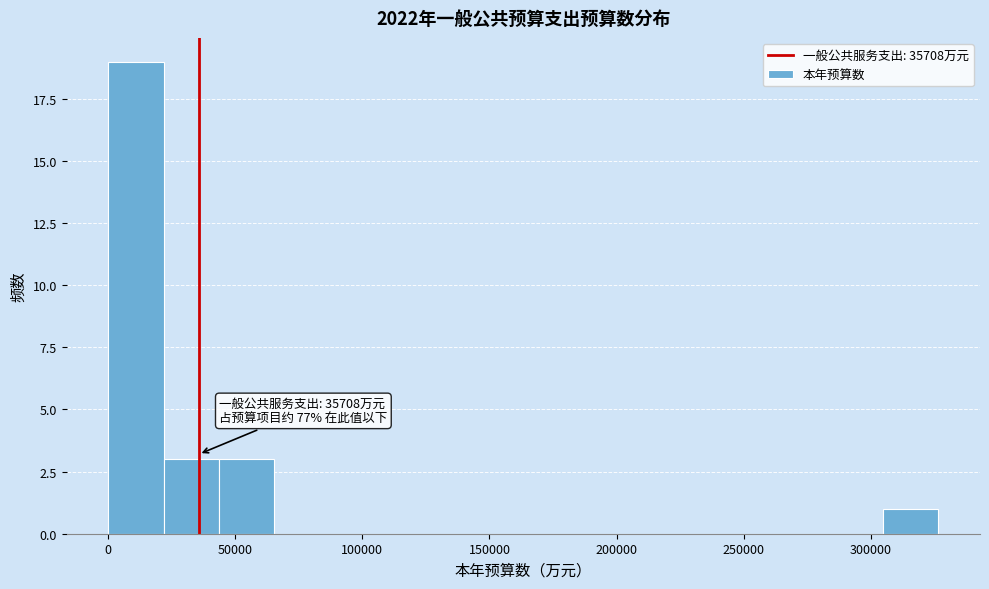

Over which range of the x-axis is the bar tallest?

0 to 20000